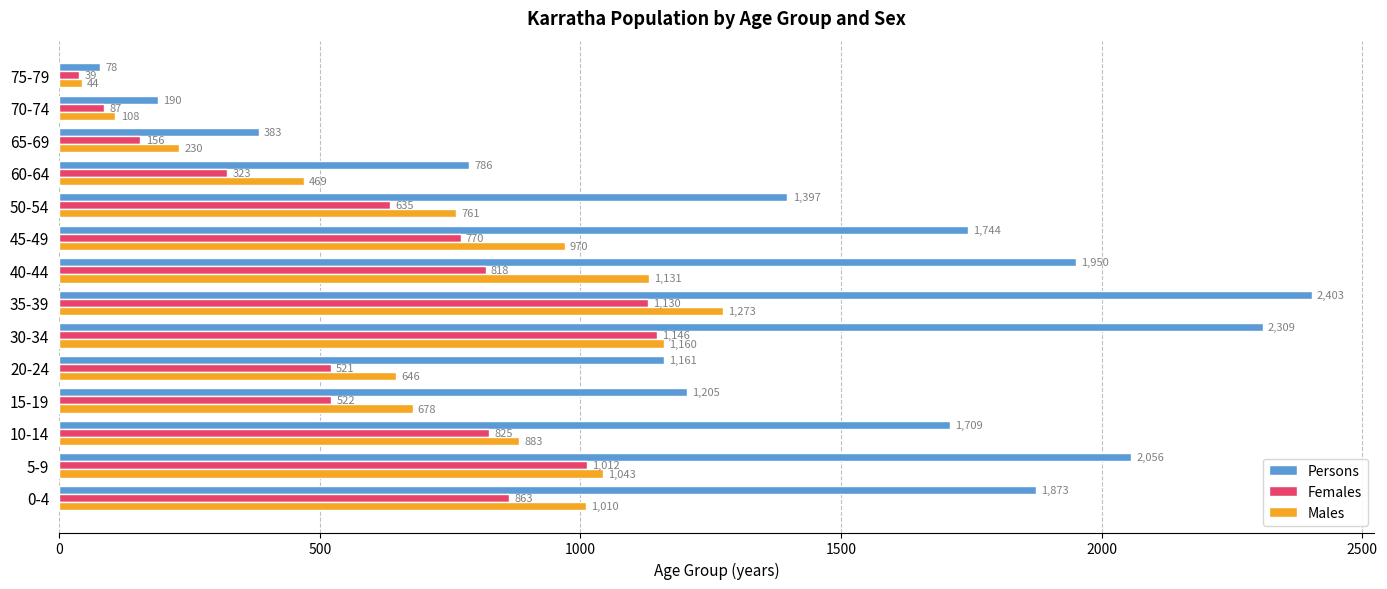

What is the smallest value displayed?

39